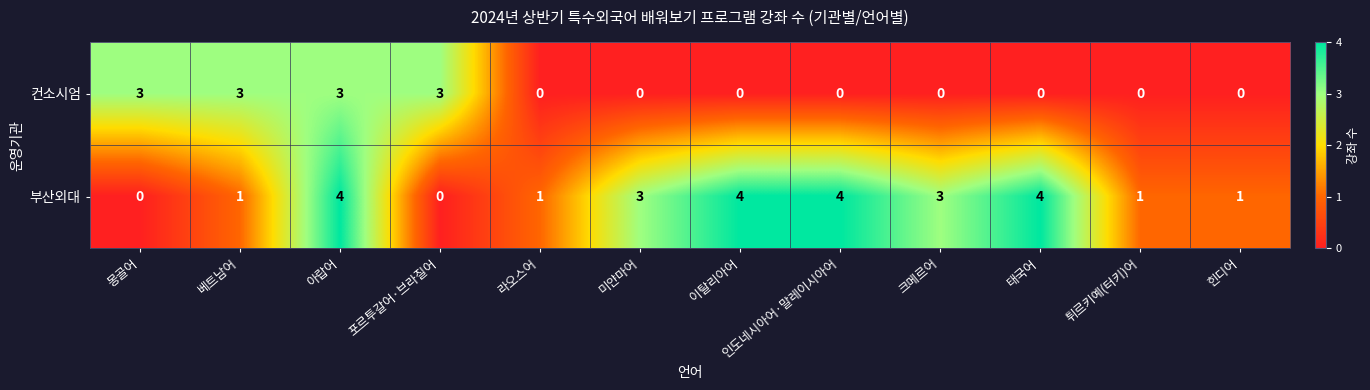

What is the difference between the 부산외대 values at 아랍어 and 힌디어?

3